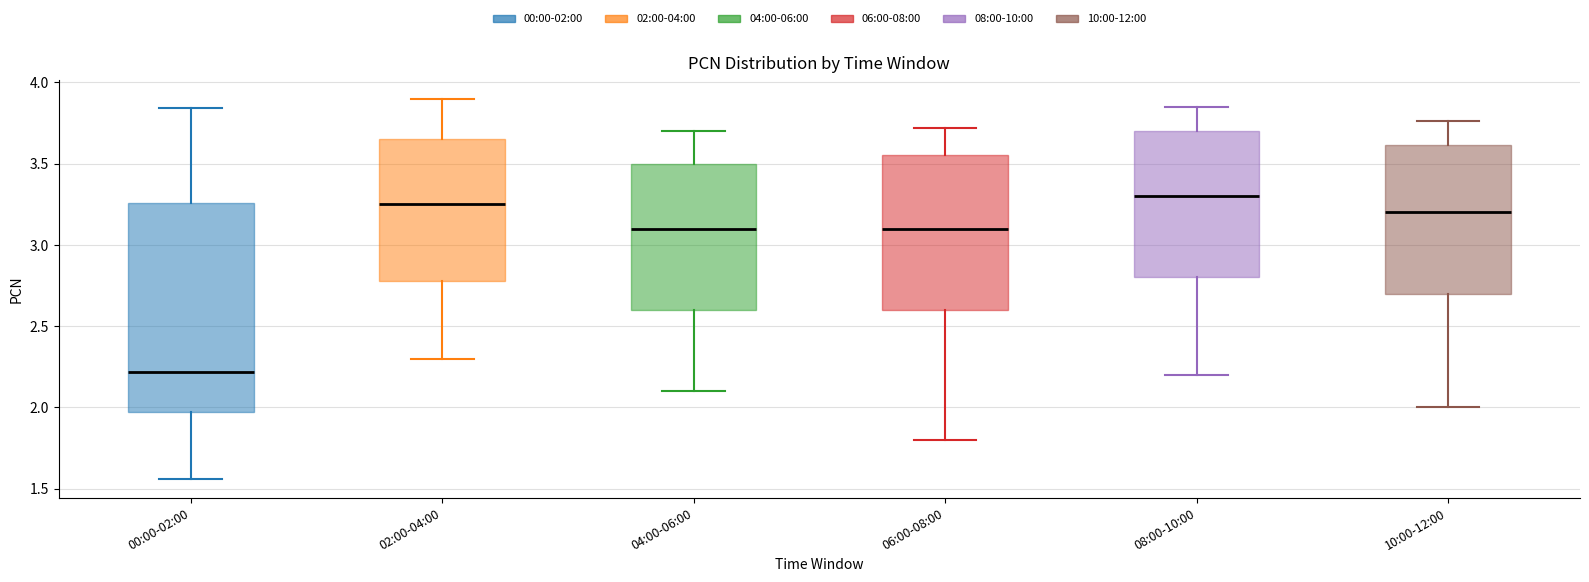

Reading left to right, transcribe this box plot: for each box, give where its median line is, the range the box spans, and where its two whiskers end, as read against the y-axis. The values are not printed on the chart, so give them approximately, as read against the axis.

00:00-02:00: median 2.20, box 1.95 to 3.25, whiskers 1.55 to 3.85
02:00-04:00: median 3.25, box 2.80 to 3.65, whiskers 2.30 to 3.90
04:00-06:00: median 3.10, box 2.60 to 3.50, whiskers 2.10 to 3.70
06:00-08:00: median 3.10, box 2.60 to 3.55, whiskers 1.80 to 3.70
08:00-10:00: median 3.30, box 2.80 to 3.70, whiskers 2.20 to 3.85
10:00-12:00: median 3.20, box 2.70 to 3.60, whiskers 2.00 to 3.75